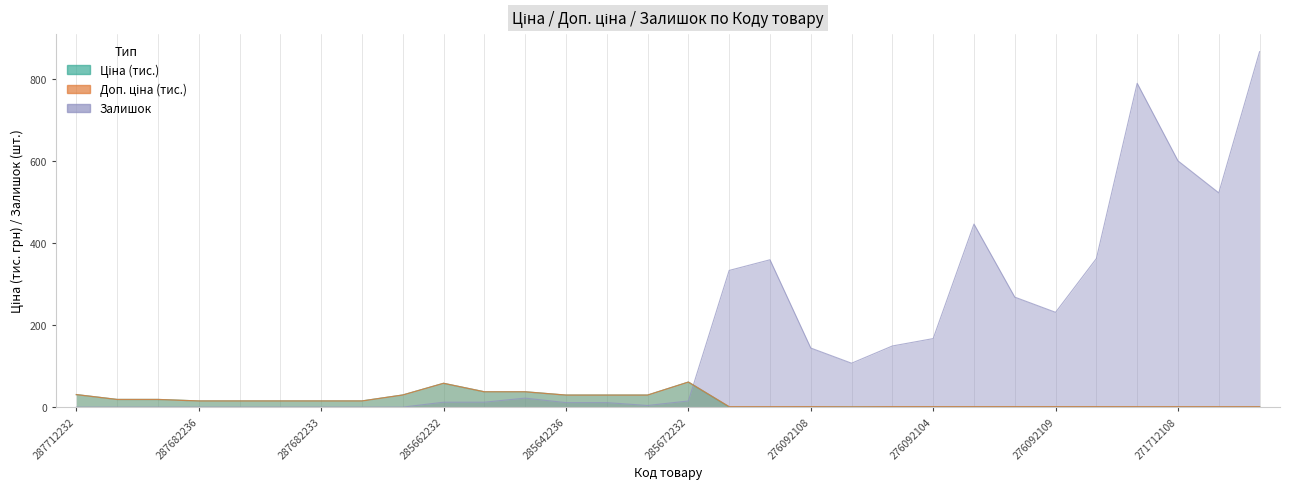

Between 287682234 and 276092109, which is larger?

287682234